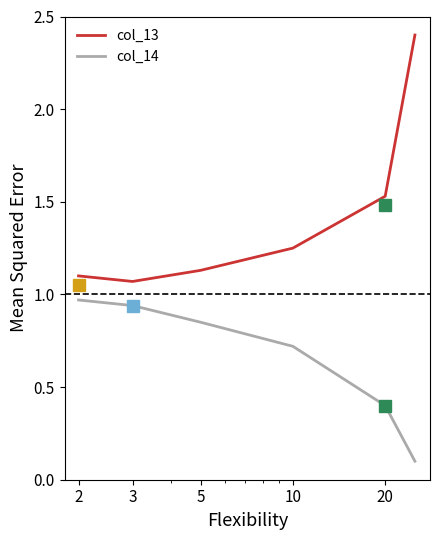

List the series in order of their overall mean, highest first.

col_13, col_14